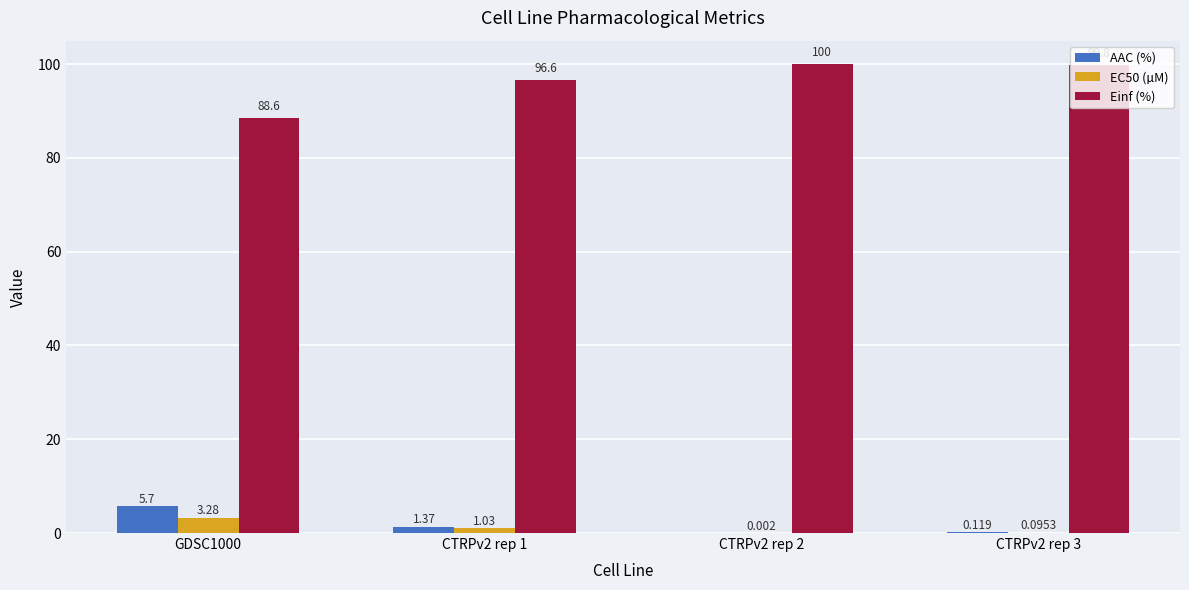

Which series has the largest range (max minus min)?

Einf (%)